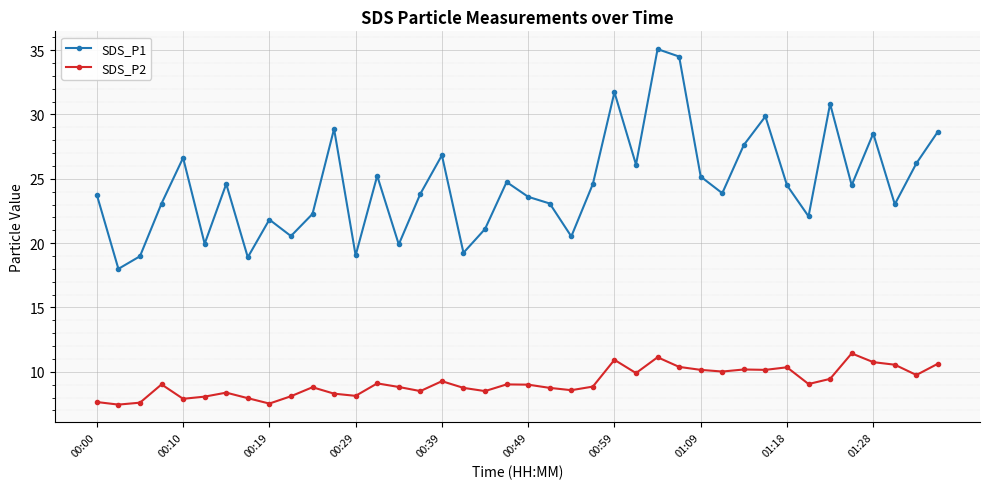

How many data points does each series have?

40